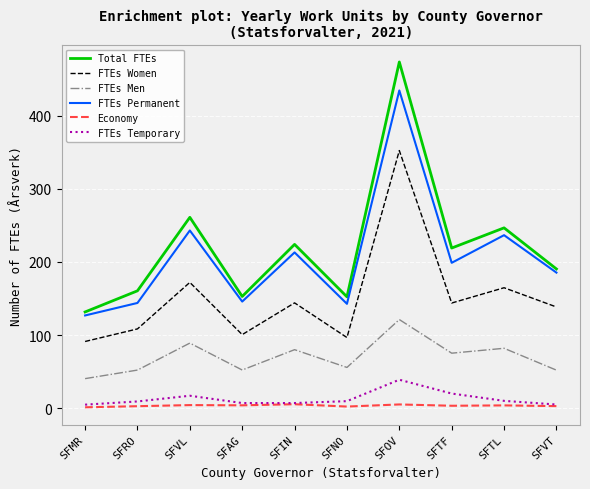

At which category is the sum across all series the highest?

SFOV